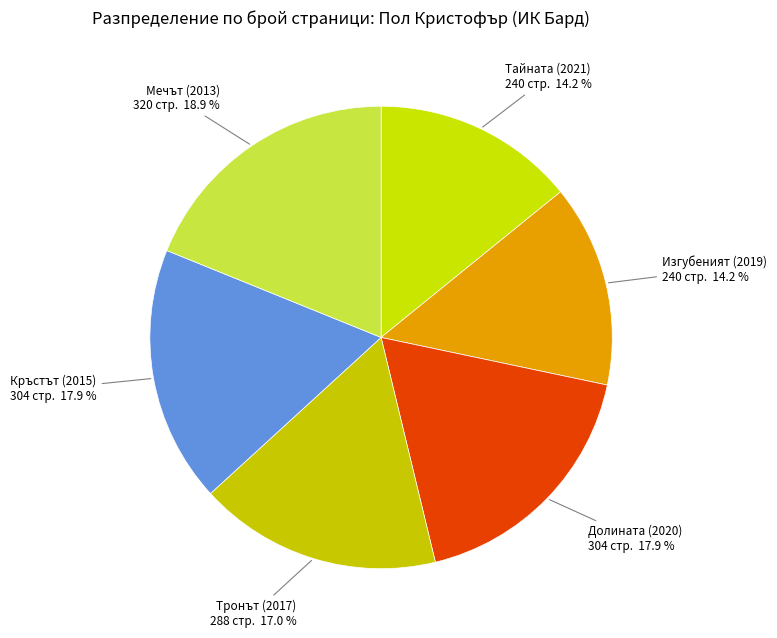

Count the number of slices in the pie.

6